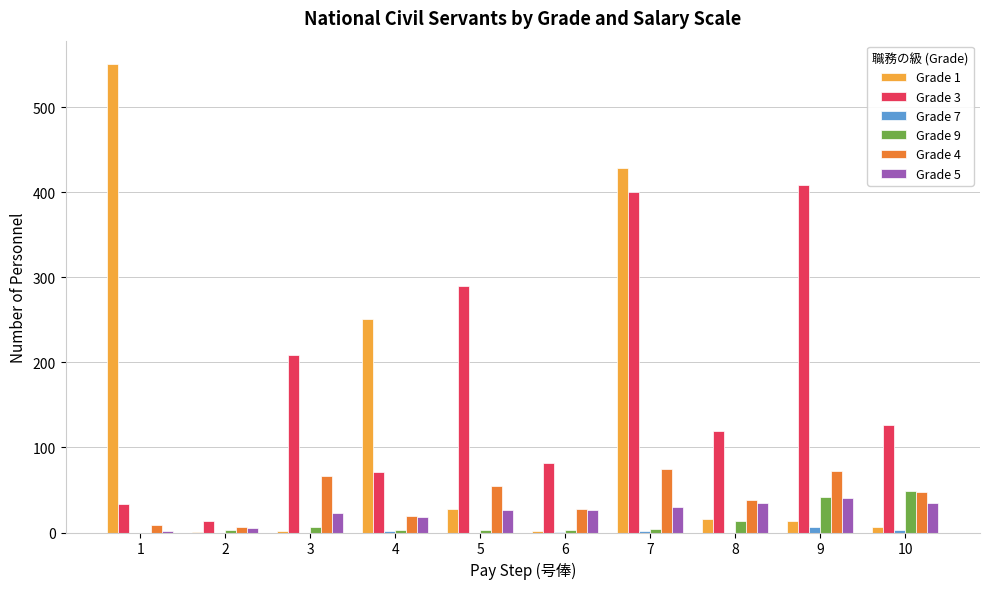

The value of Grade 5 at 9 is 40. True or false?

True